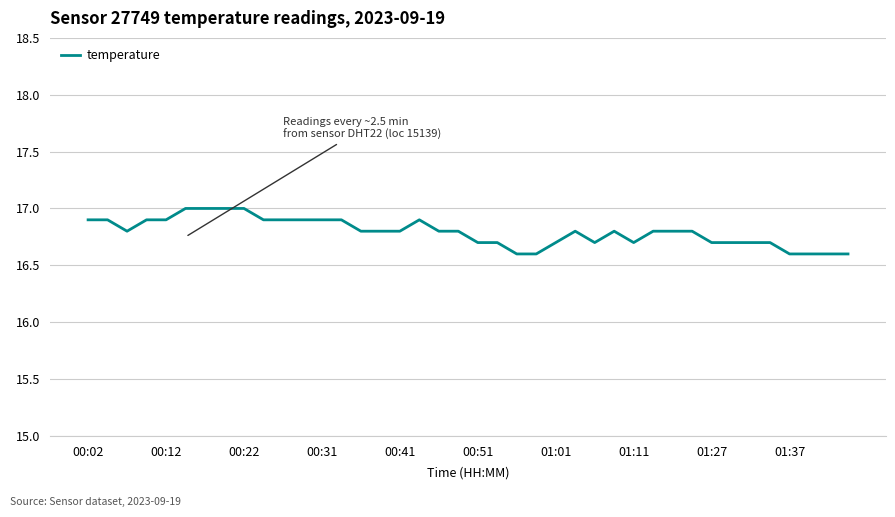

What is the greatest value displayed?

17.0